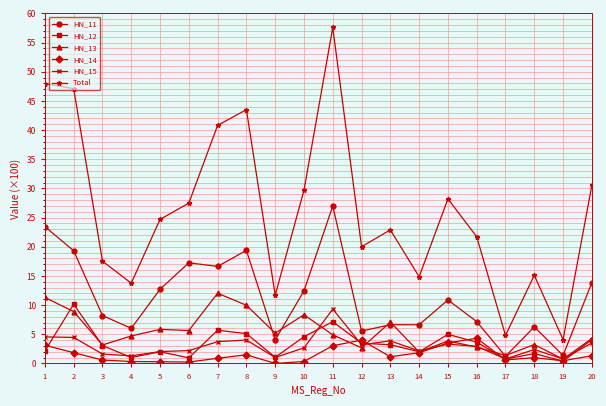

What is the spread (max minus min) of values at 3?

16.9